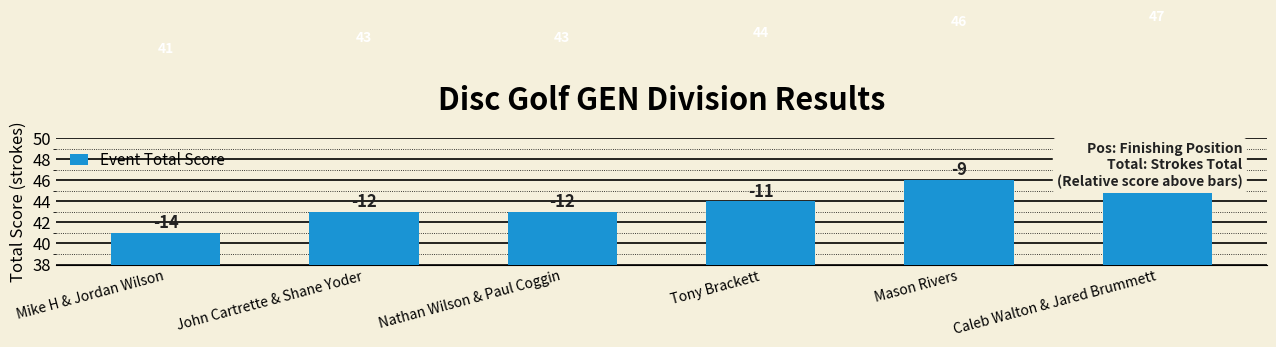

Is it true that the value at John Cartrette & Shane Yoder is 72?

False